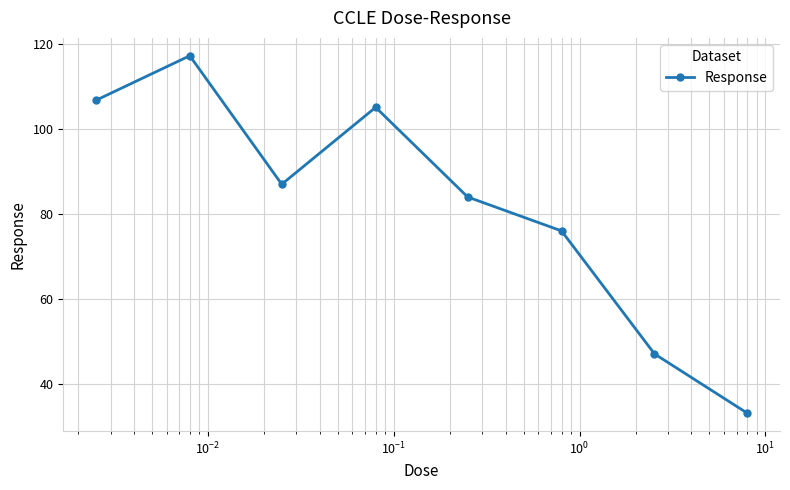

Reading left to right, transcribe all the data shown in this chart.

106.8	117.3	87.0	105.1	84.0	76.0	47.0	33.0